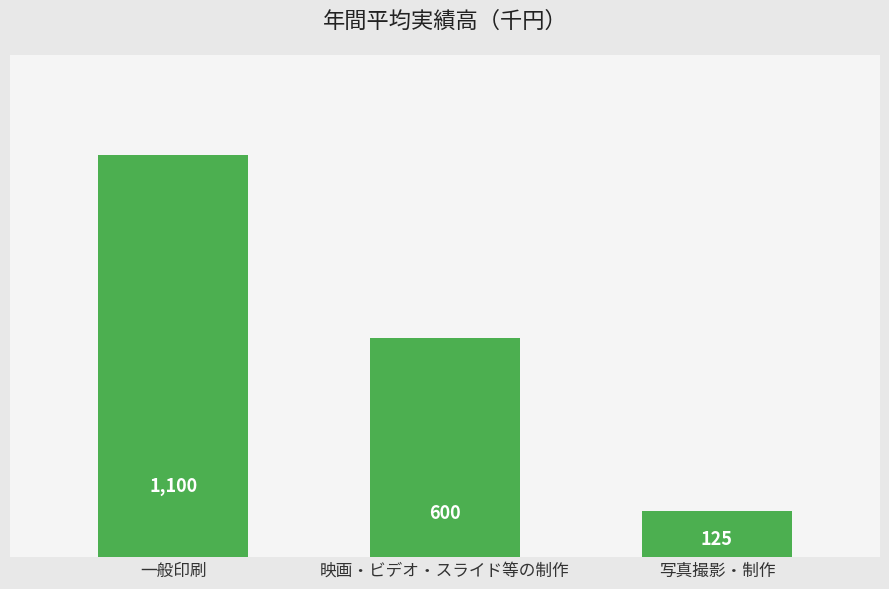

Reading right to left, transcribe all the data shown in this chart.

125	600	1100